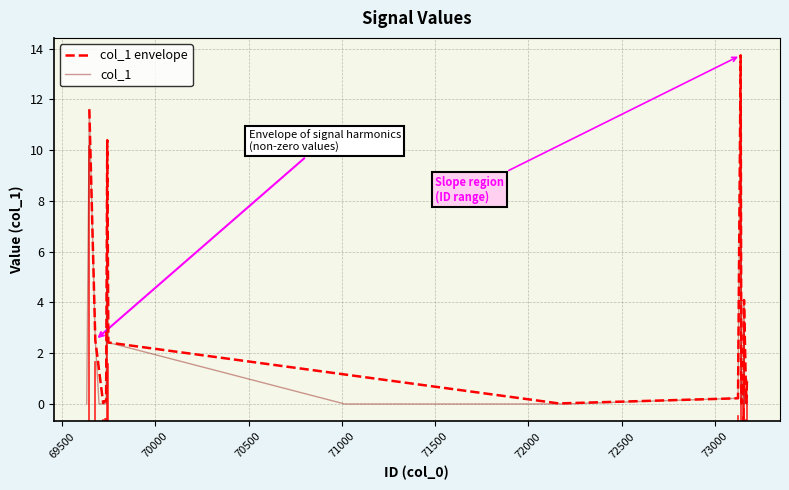

Is it true that the value at 69731 is 0.1?

True